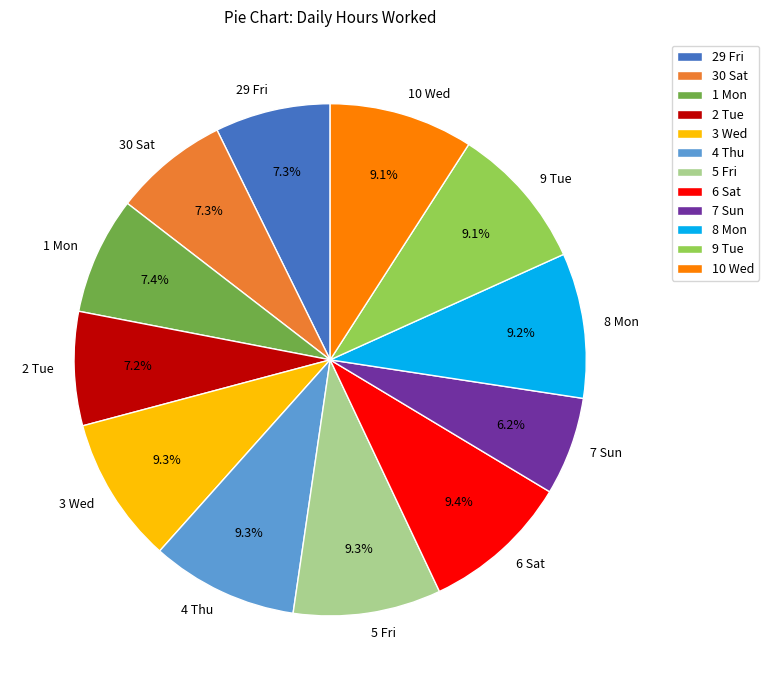

Which has a higher value, 7 Sun or 10 Wed?

10 Wed